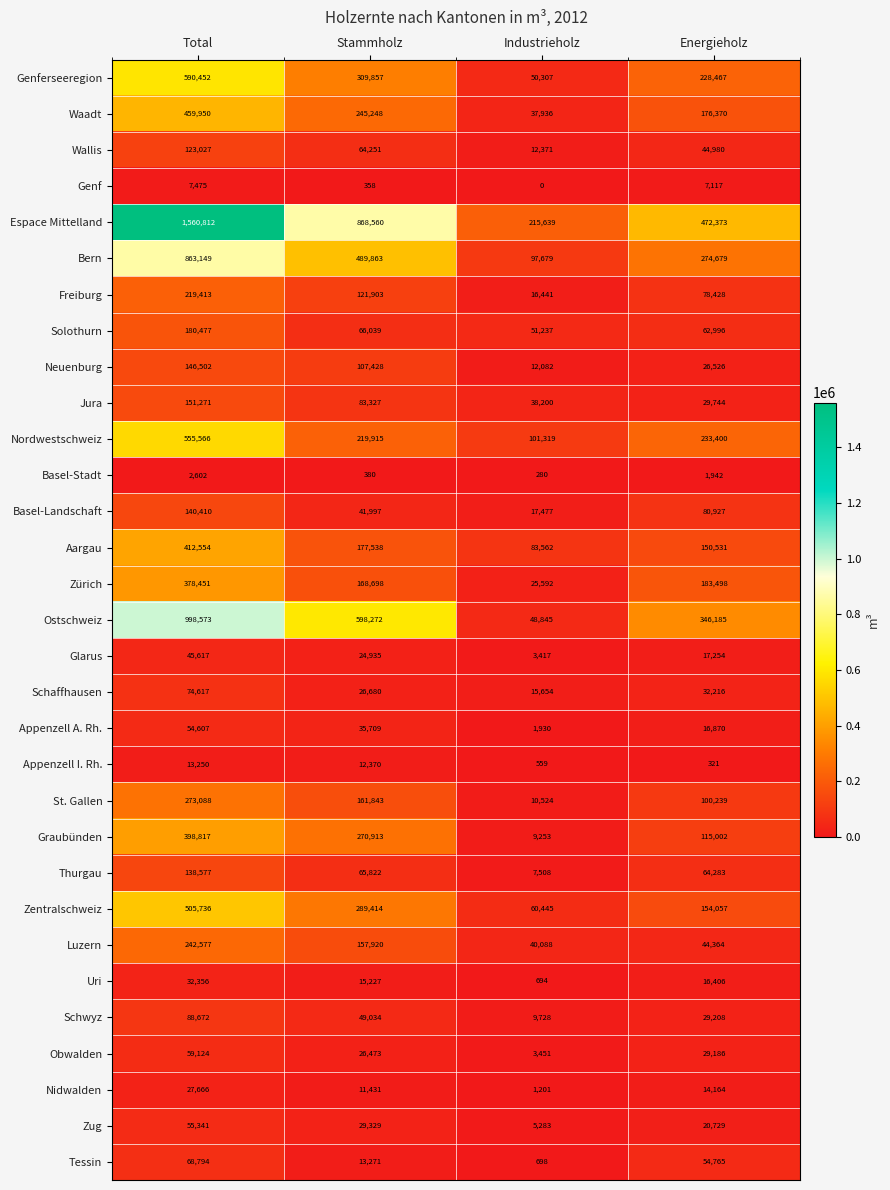

Where does the Genf series first go above 7117?

Total